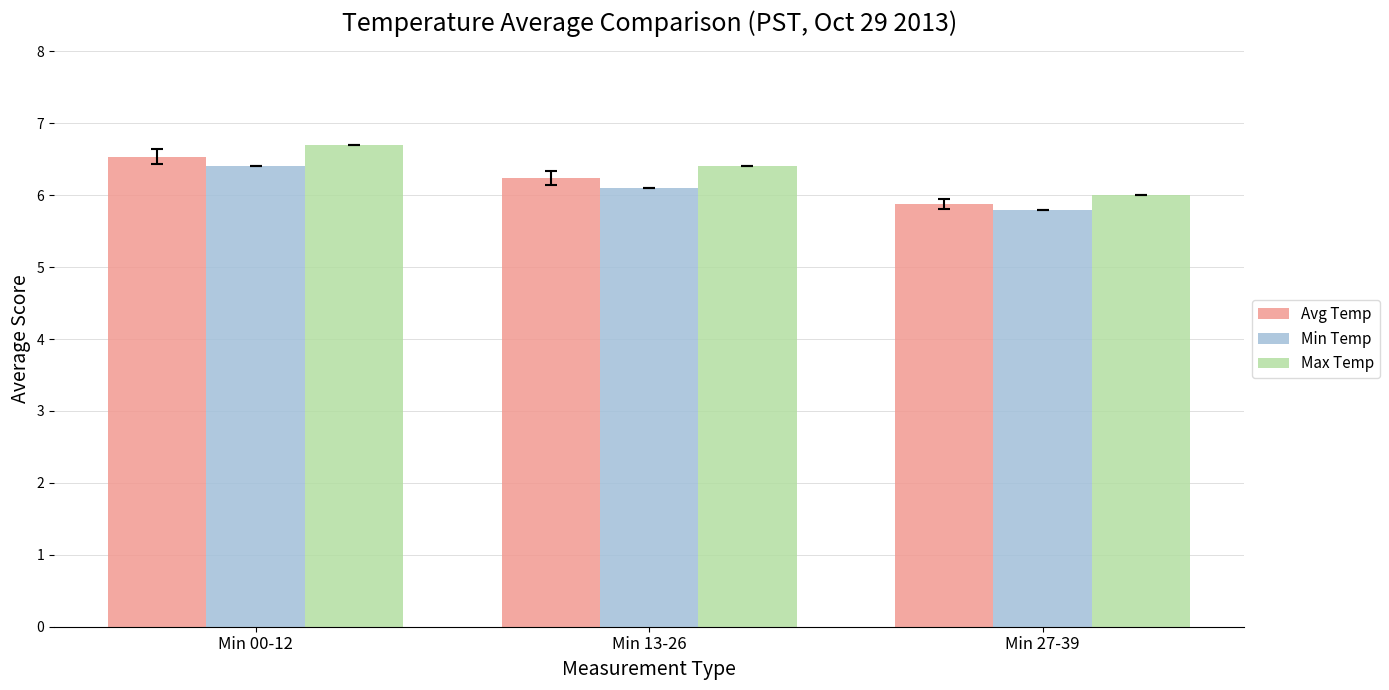

How many bars are there in each group?

3